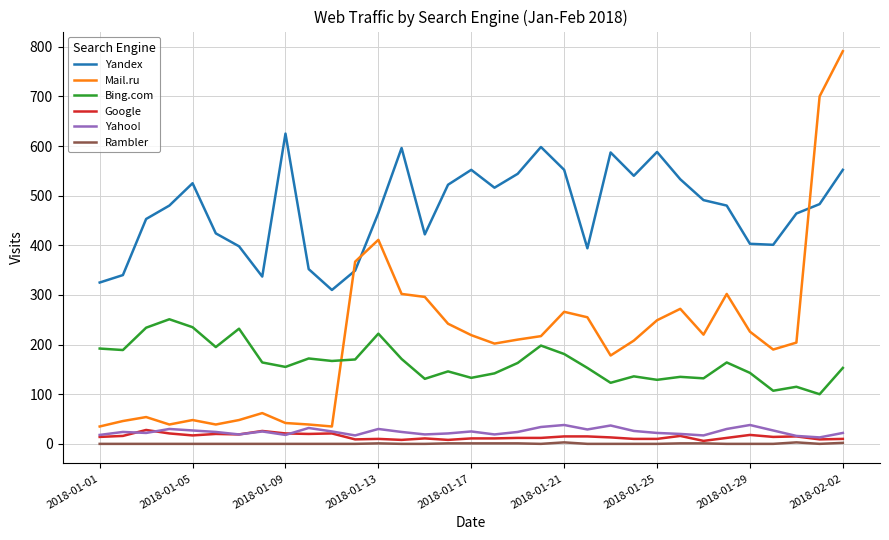

What is the difference between the maximum and minimum values in the Google series?

22